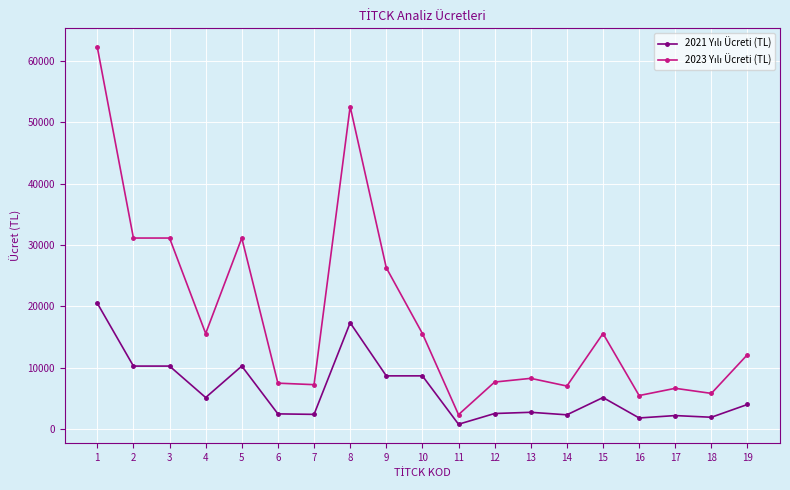

What is the total value across all series at 16?

7240.2